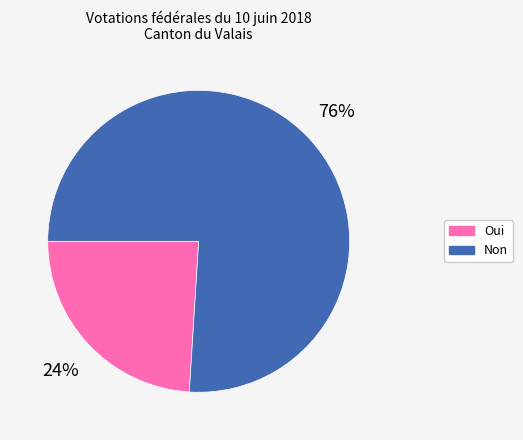

To the nearest percent, what is the average slice percentage?

50%